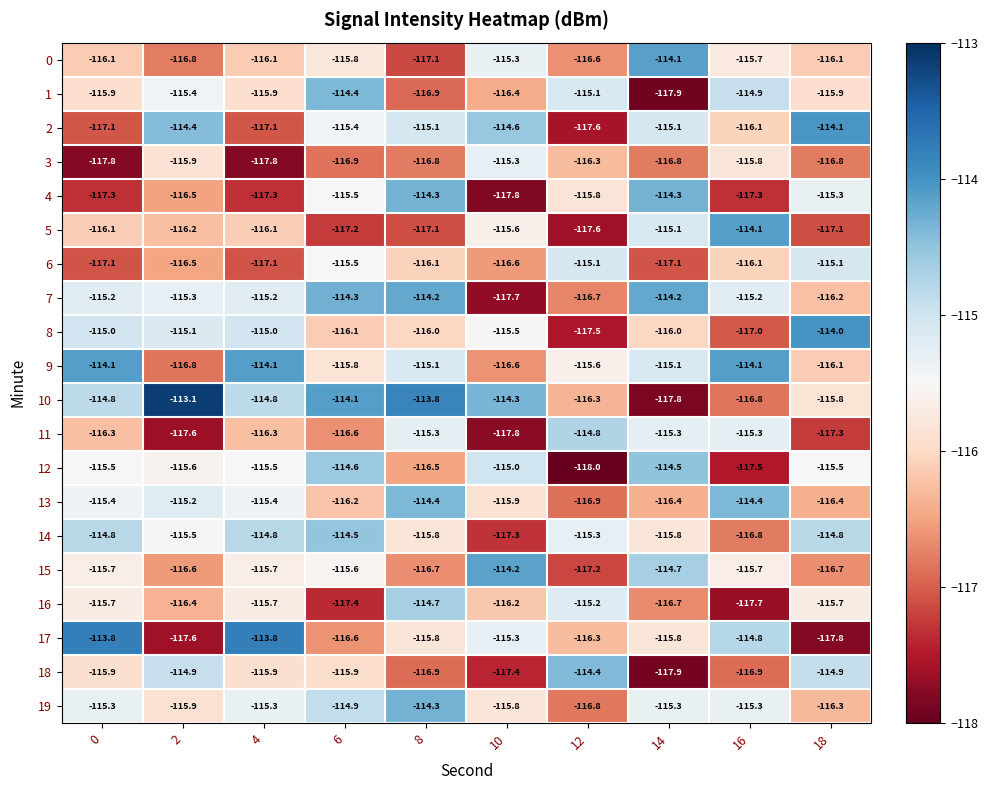

What is the difference between the highest and lowest values at 14?

3.8